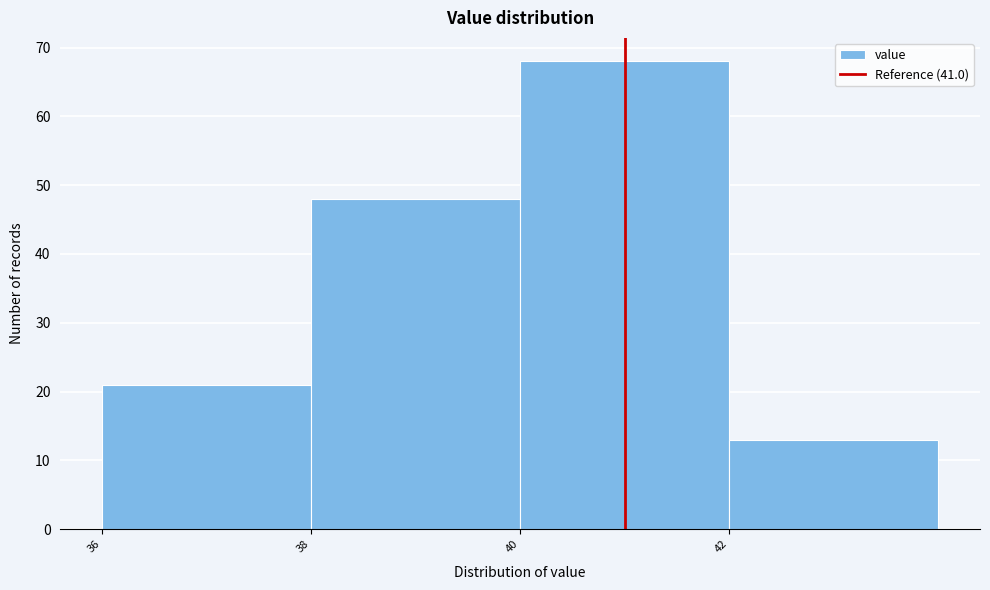

Reading left to right, transcribe this chart: for each bar, give the range it covers on the x-axis and its height. The values are not printed on the chart, so give them approximately, as read against the axis.

36 to 38: 21
38 to 40: 48
40 to 42: 68
42 to 44: 13